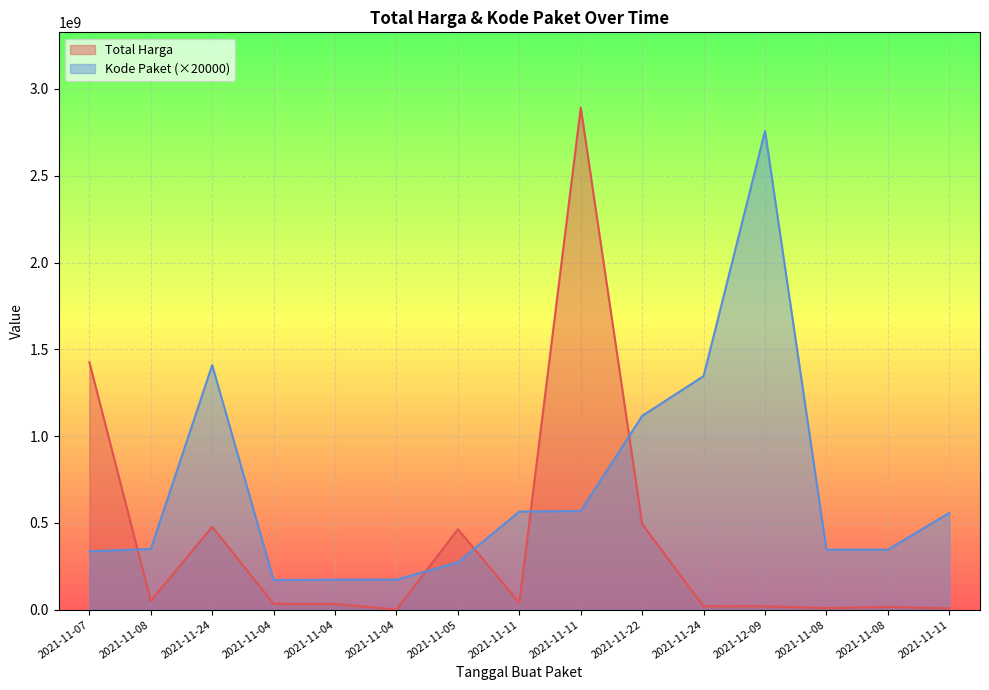

At which label is Total Harga closest to 1446349937?

2021-11-07